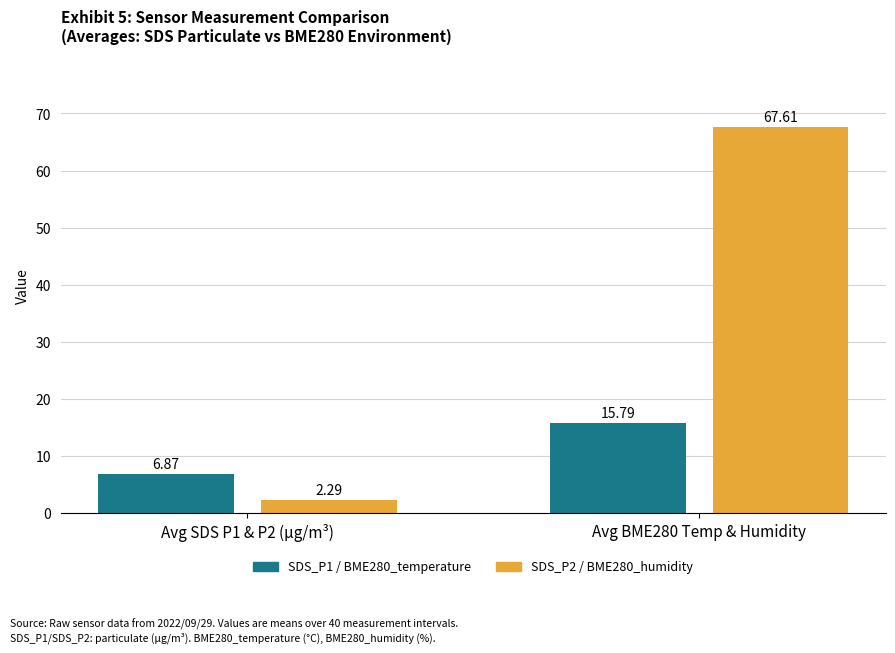

Is it true that SDS_P1 / BME280_temperature equals 24.1 at Avg BME280 Temp & Humidity?

False